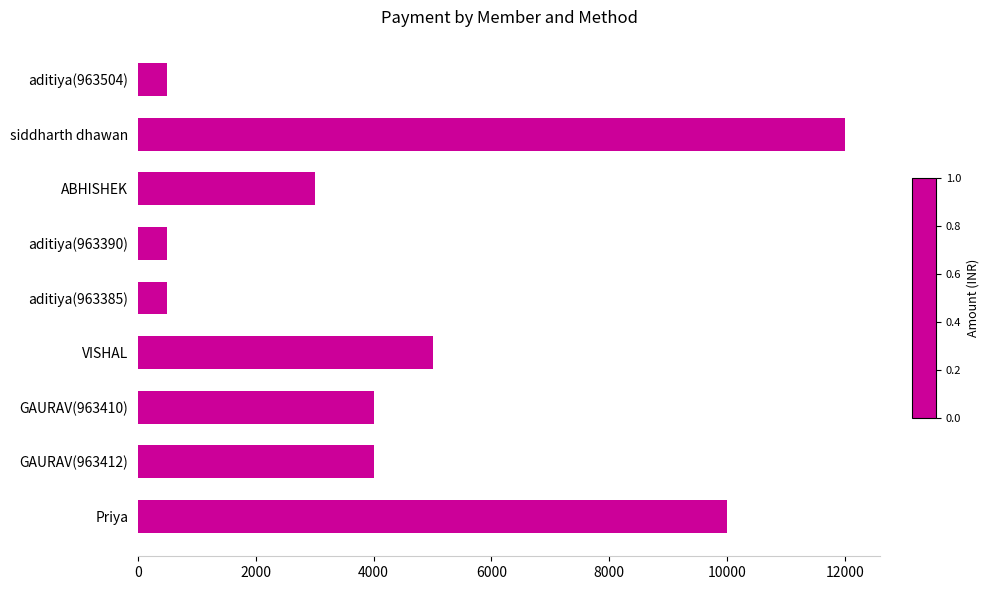

The chart shows a value of 500 at aditiya(963390). True or false?

True